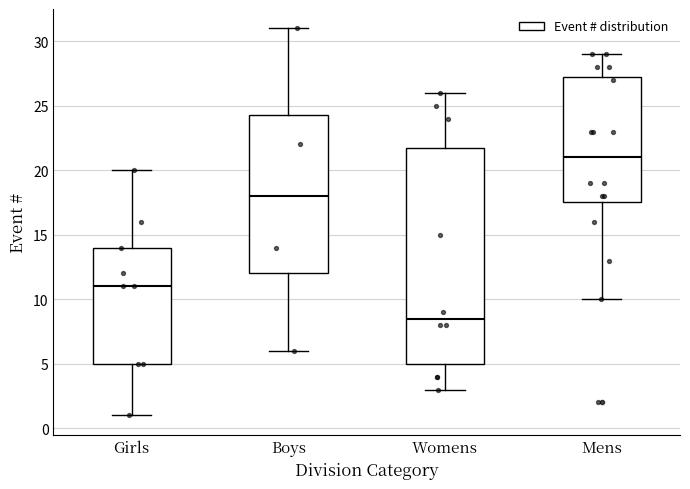

Which box's median line is the lowest?

Womens